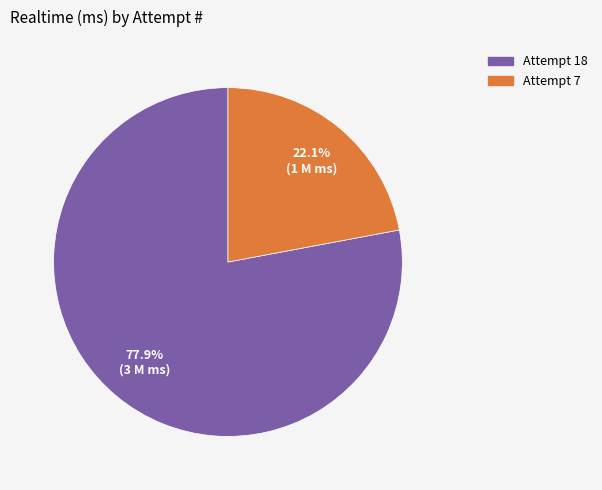

What percentage is the Attempt 18 slice, to the nearest percent?

78%